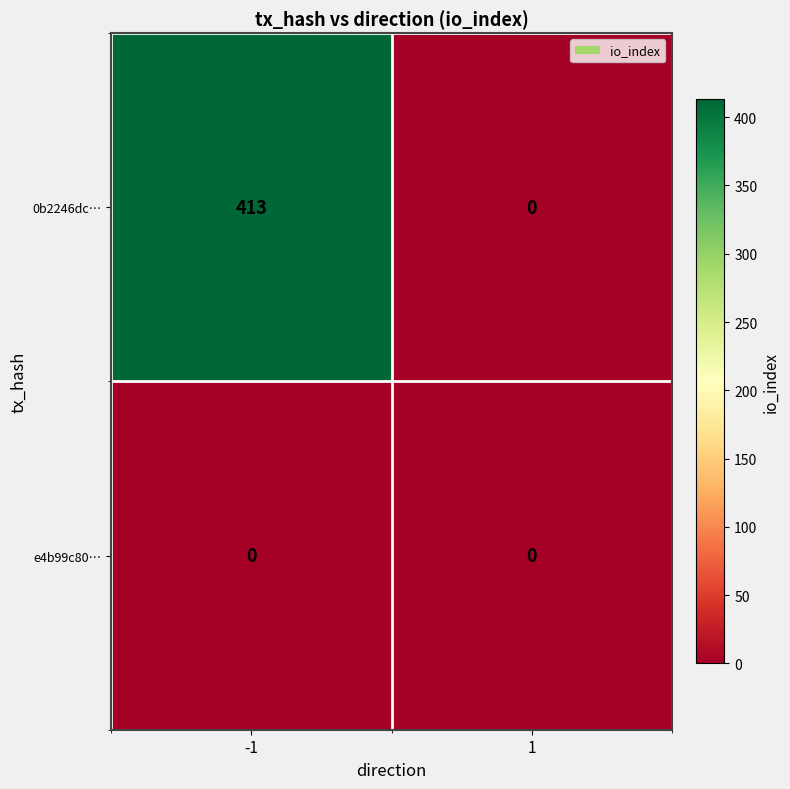

What is the maximum value shown in the chart?

413